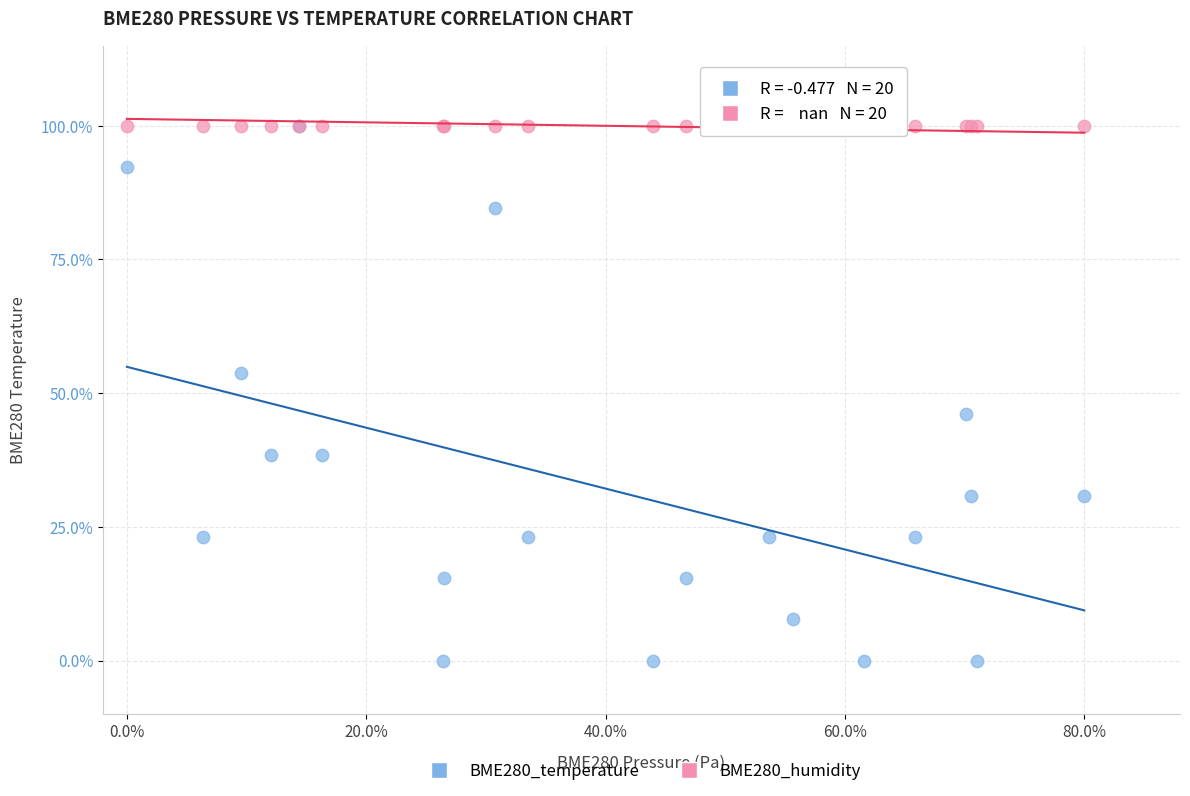

What are all the series names shown in the legend?

BME280_temperature, BME280_humidity